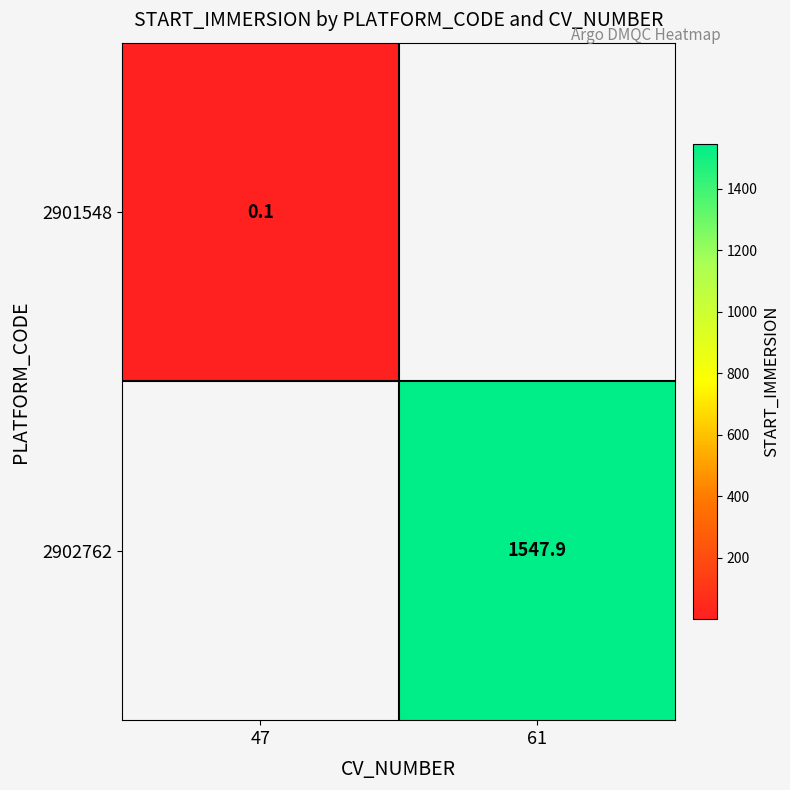

Is the value of 2902762 at 61 greater than the value of 2901548 at 47?

Yes